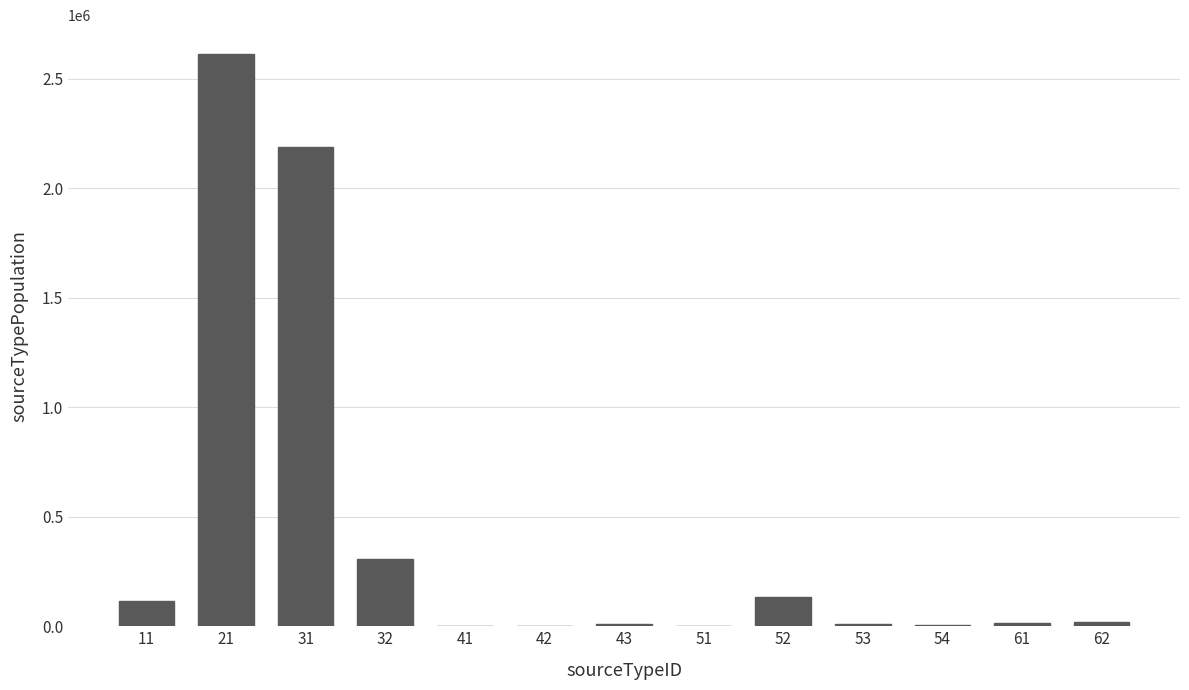

What is the greatest value displayed?

2614580.6